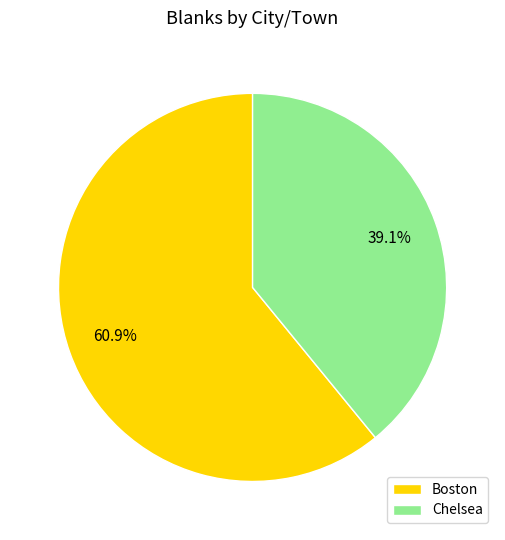

Which slice is the smallest?

Chelsea